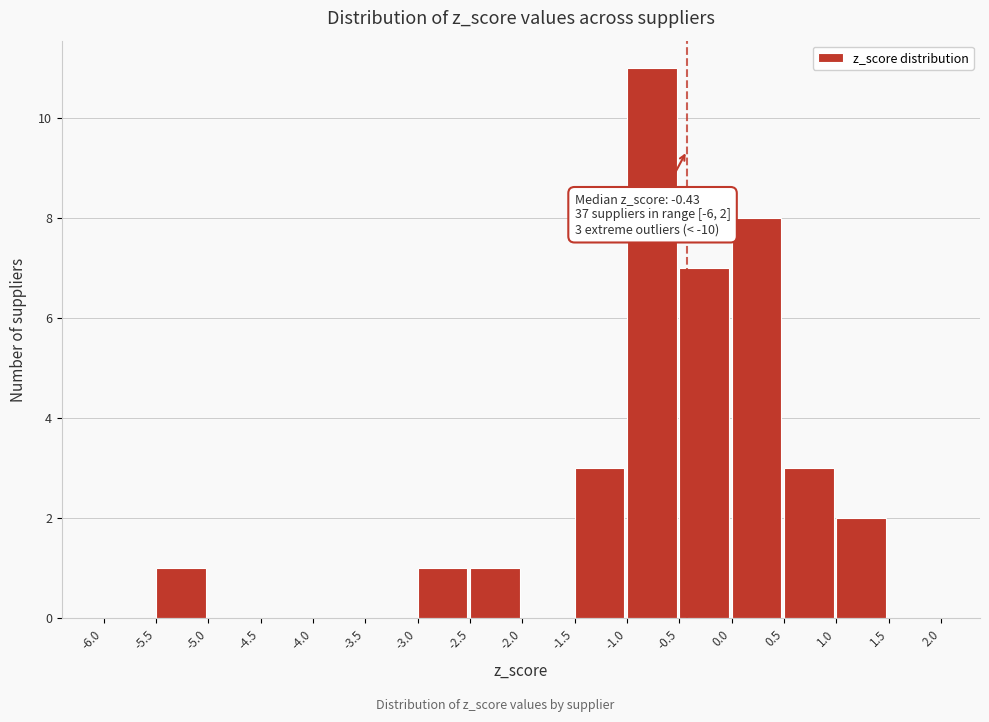

Over which range of the x-axis is the bar tallest?

-1.0 to -0.5